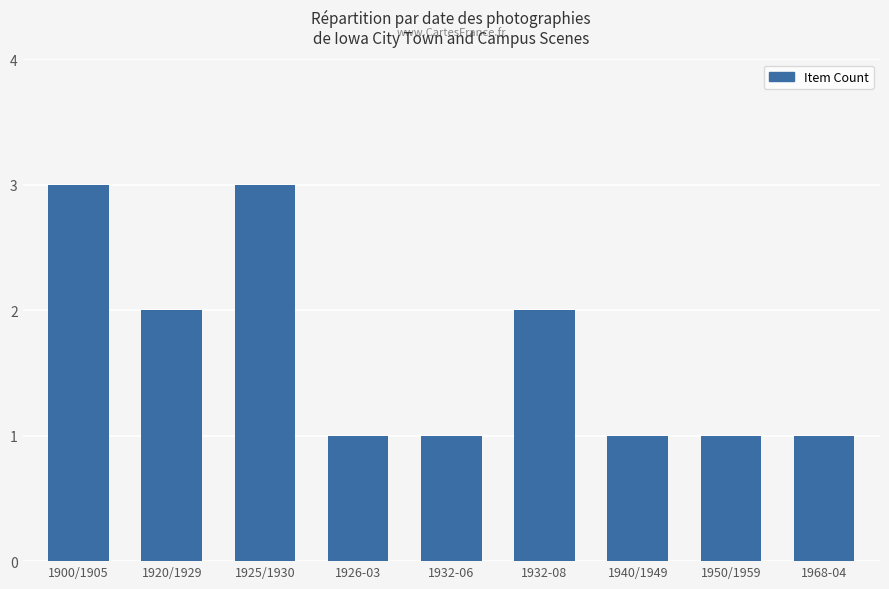

The chart shows a value of 3 at 1900/1905. True or false?

True